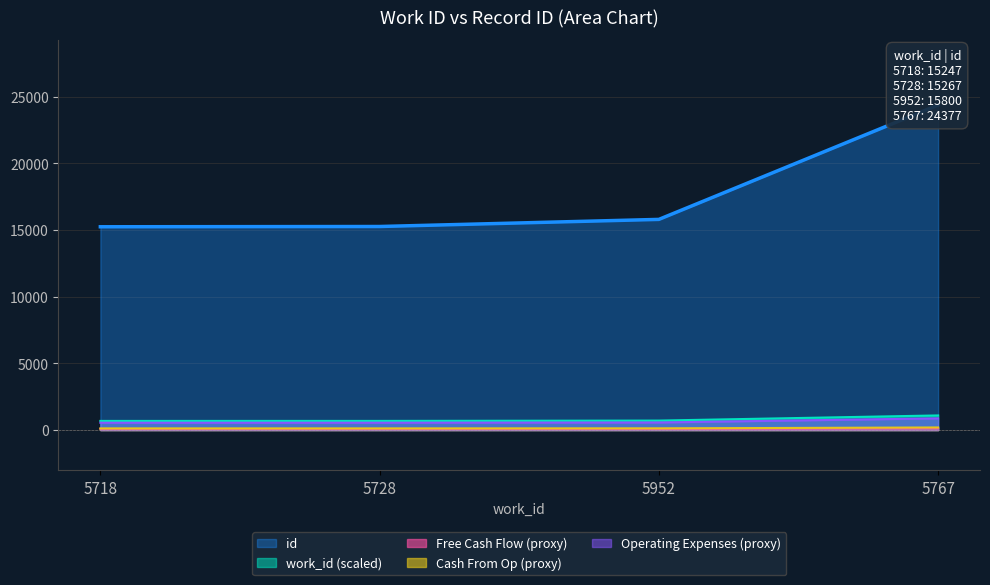

List the labels in order of value, smallest first.

5718, 5728, 5952, 5767